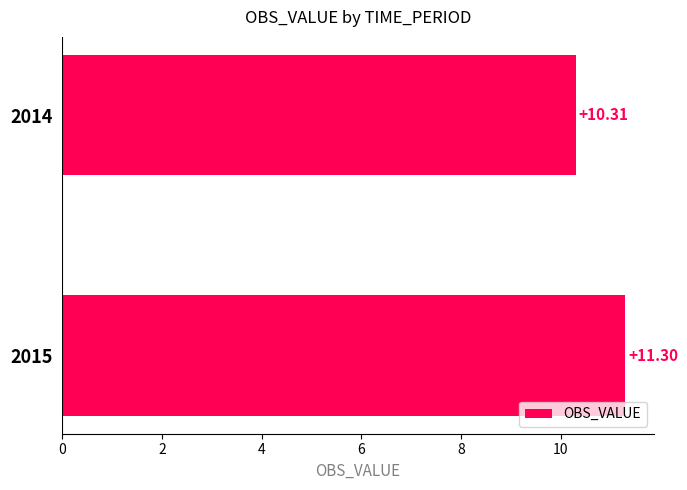

How many values are between 10 and 11?

1